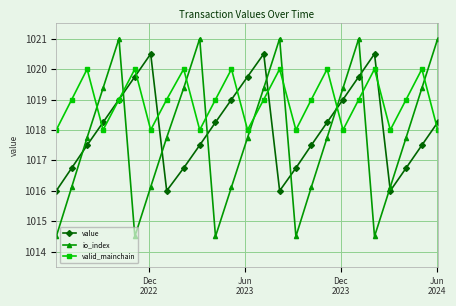

How many lines are shown in the chart?

3